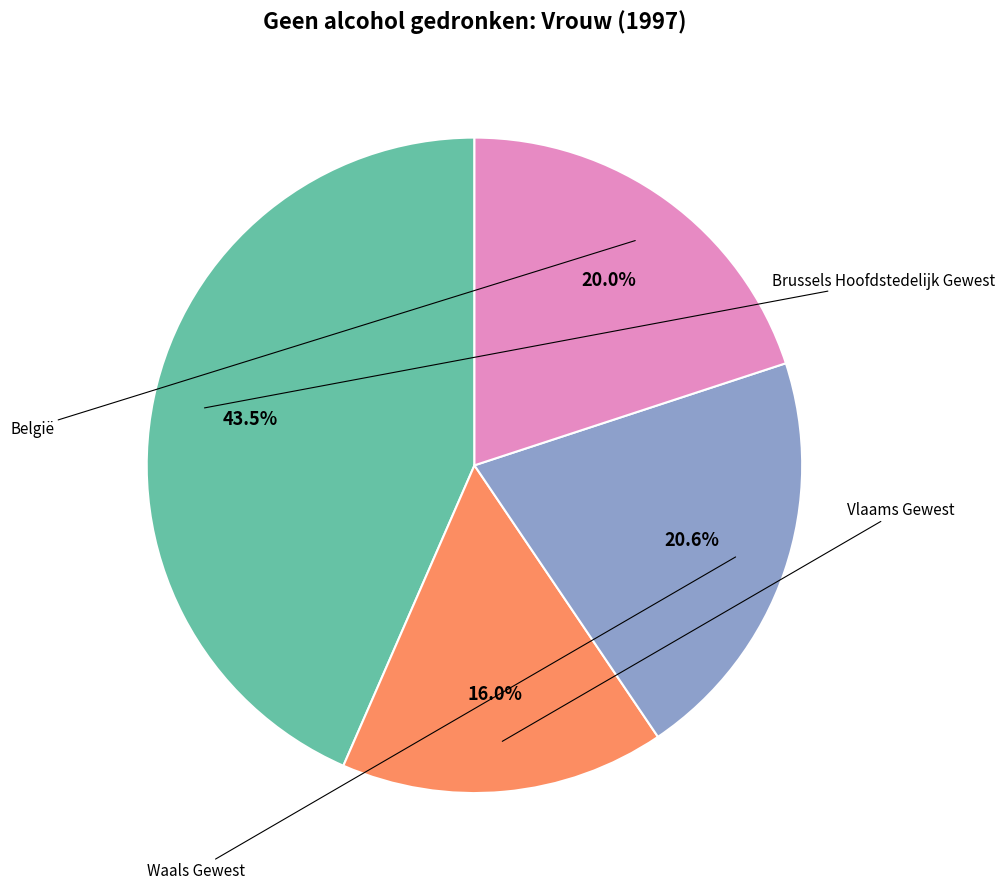

Which has a higher value, België or Vlaams Gewest?

België